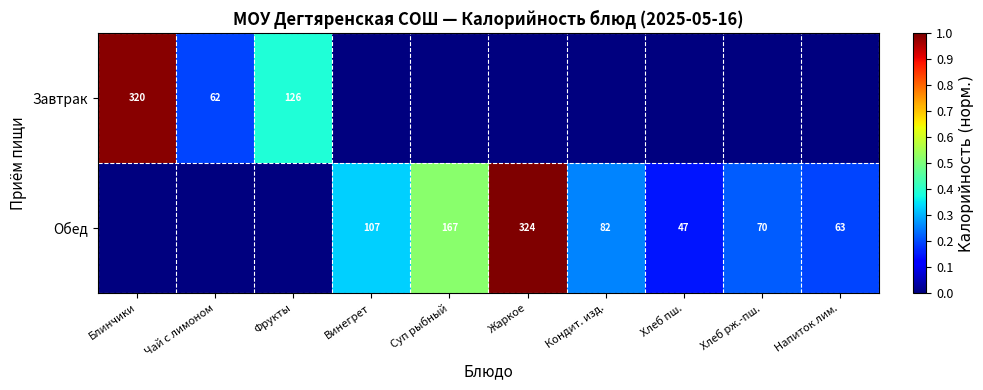

The Обед series shows 164 at Жаркое. True or false?

False